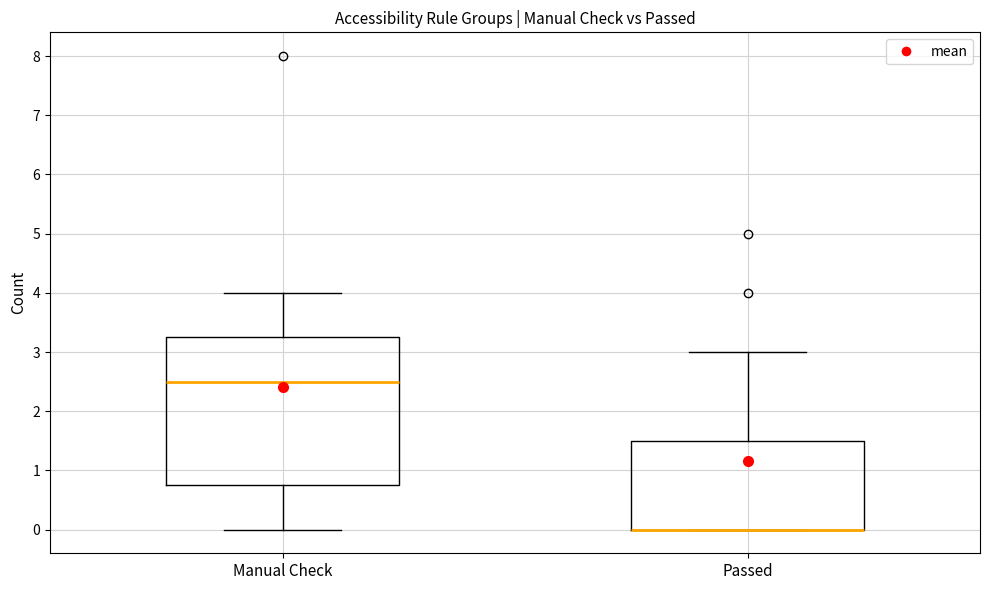

Reading left to right, transcribe this box plot: for each box, give where its median line is, the range the box spans, and where its two whiskers end, as read against the y-axis. The values are not printed on the chart, so give them approximately, as read against the axis.

Manual Check: median 2.5, box 0.8 to 3.3, whiskers 0.0 to 4.0
Passed: median 0.0 (drawn on the box's lower edge), box 0.0 to 1.5, whiskers 0.0 to 3.0